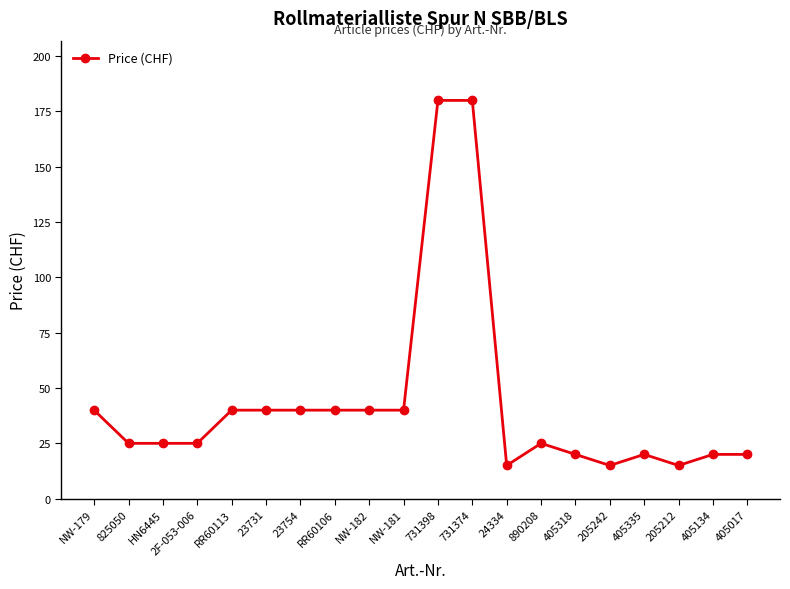

What is the minimum value shown in the chart?

15